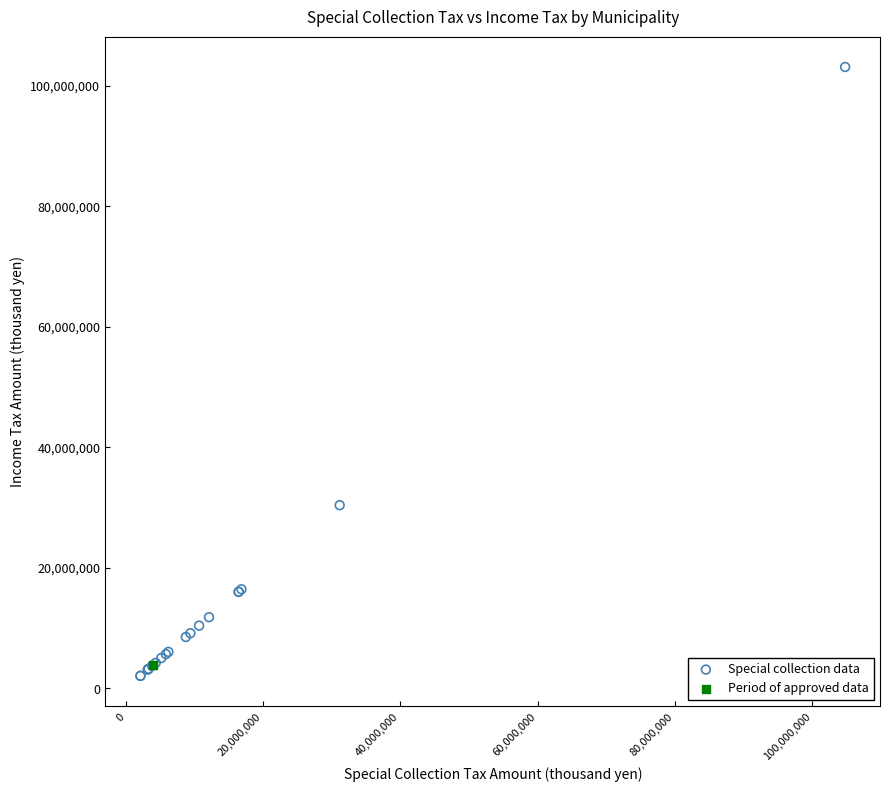

What are all the series names shown in the legend?

Special collection data, Period of approved data